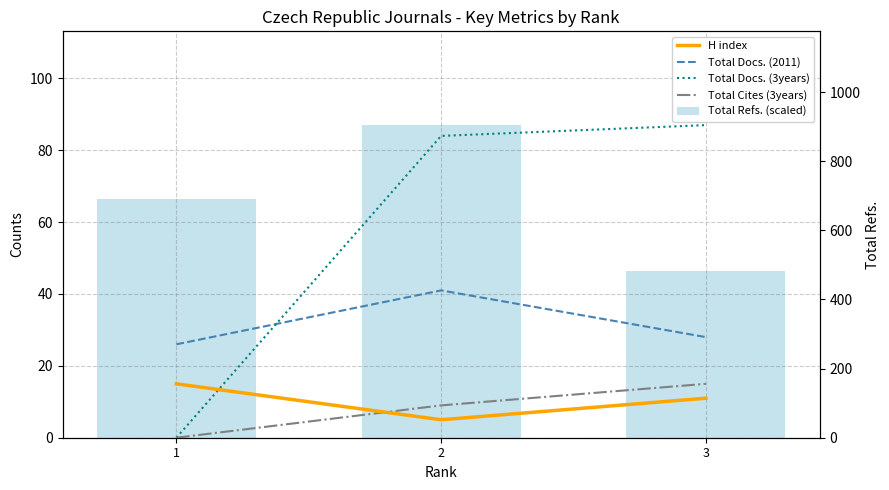

What is the total value across all series at 3?

187.3